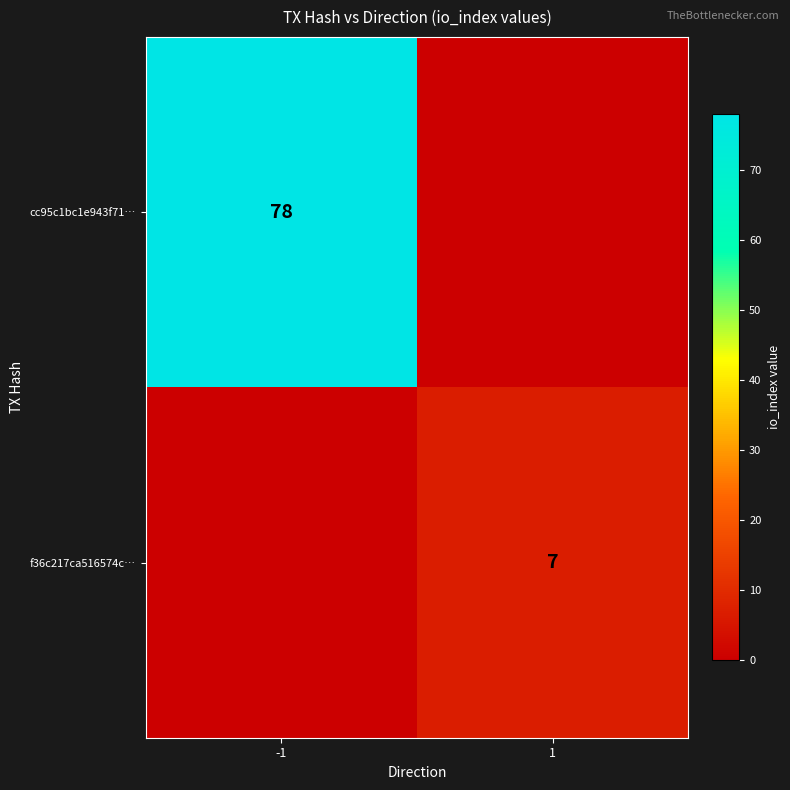

Is it true that f36c217ca516574c… equals 9 at 1?

False